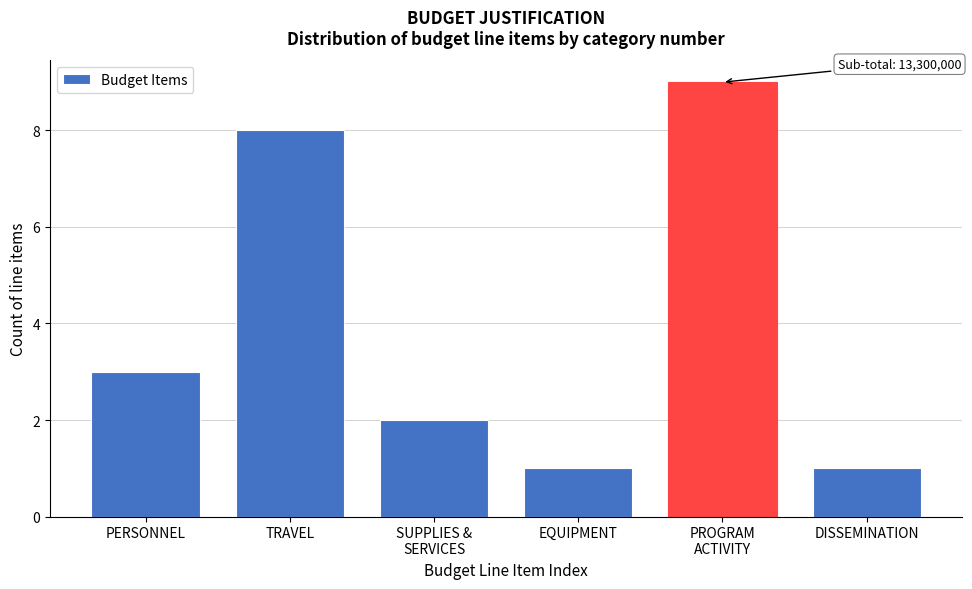

Reading left to right, extract all data points from this chart.

3	8	2	1	9	1